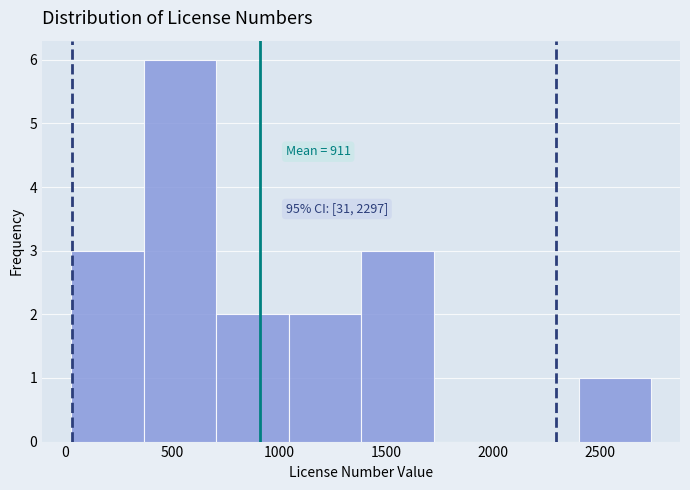

Which range on the x-axis has the tallest bar?

350 to 700